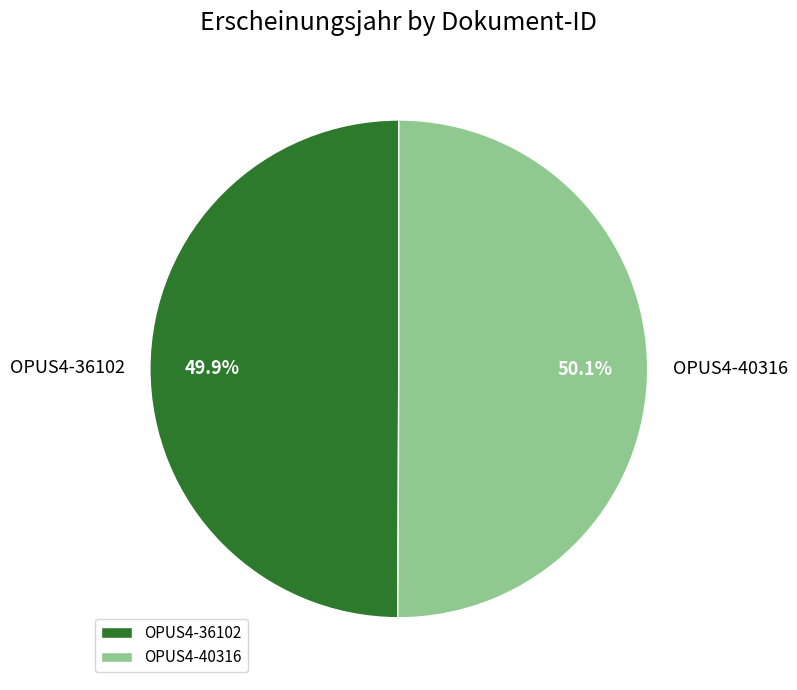

Approximately how many times larger is the value at OPUS4-40316 compared to OPUS4-36102?

1.0